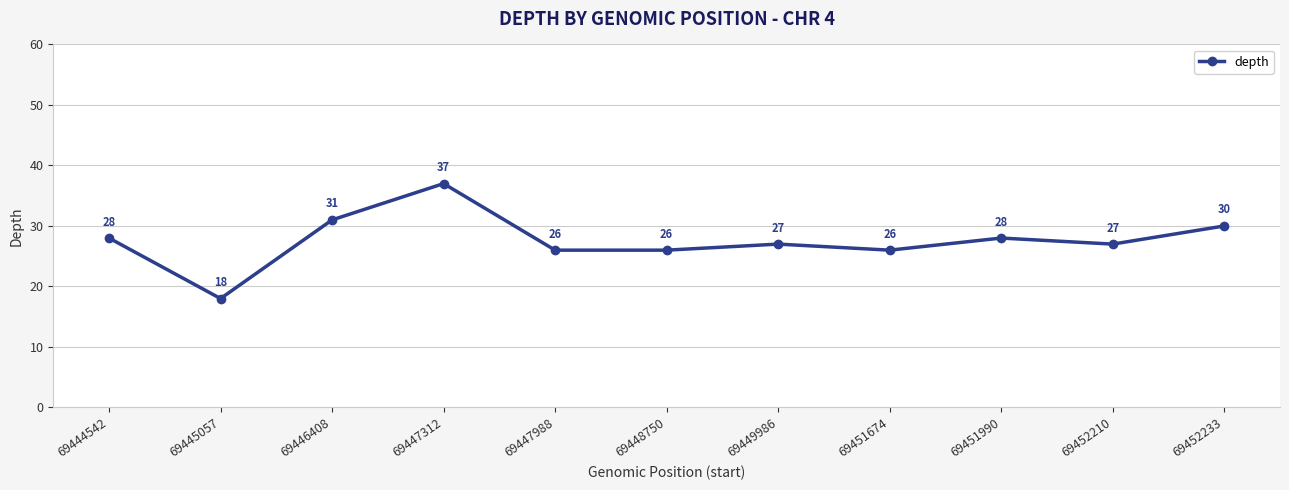

What is the difference between the second highest and second lowest values?

5